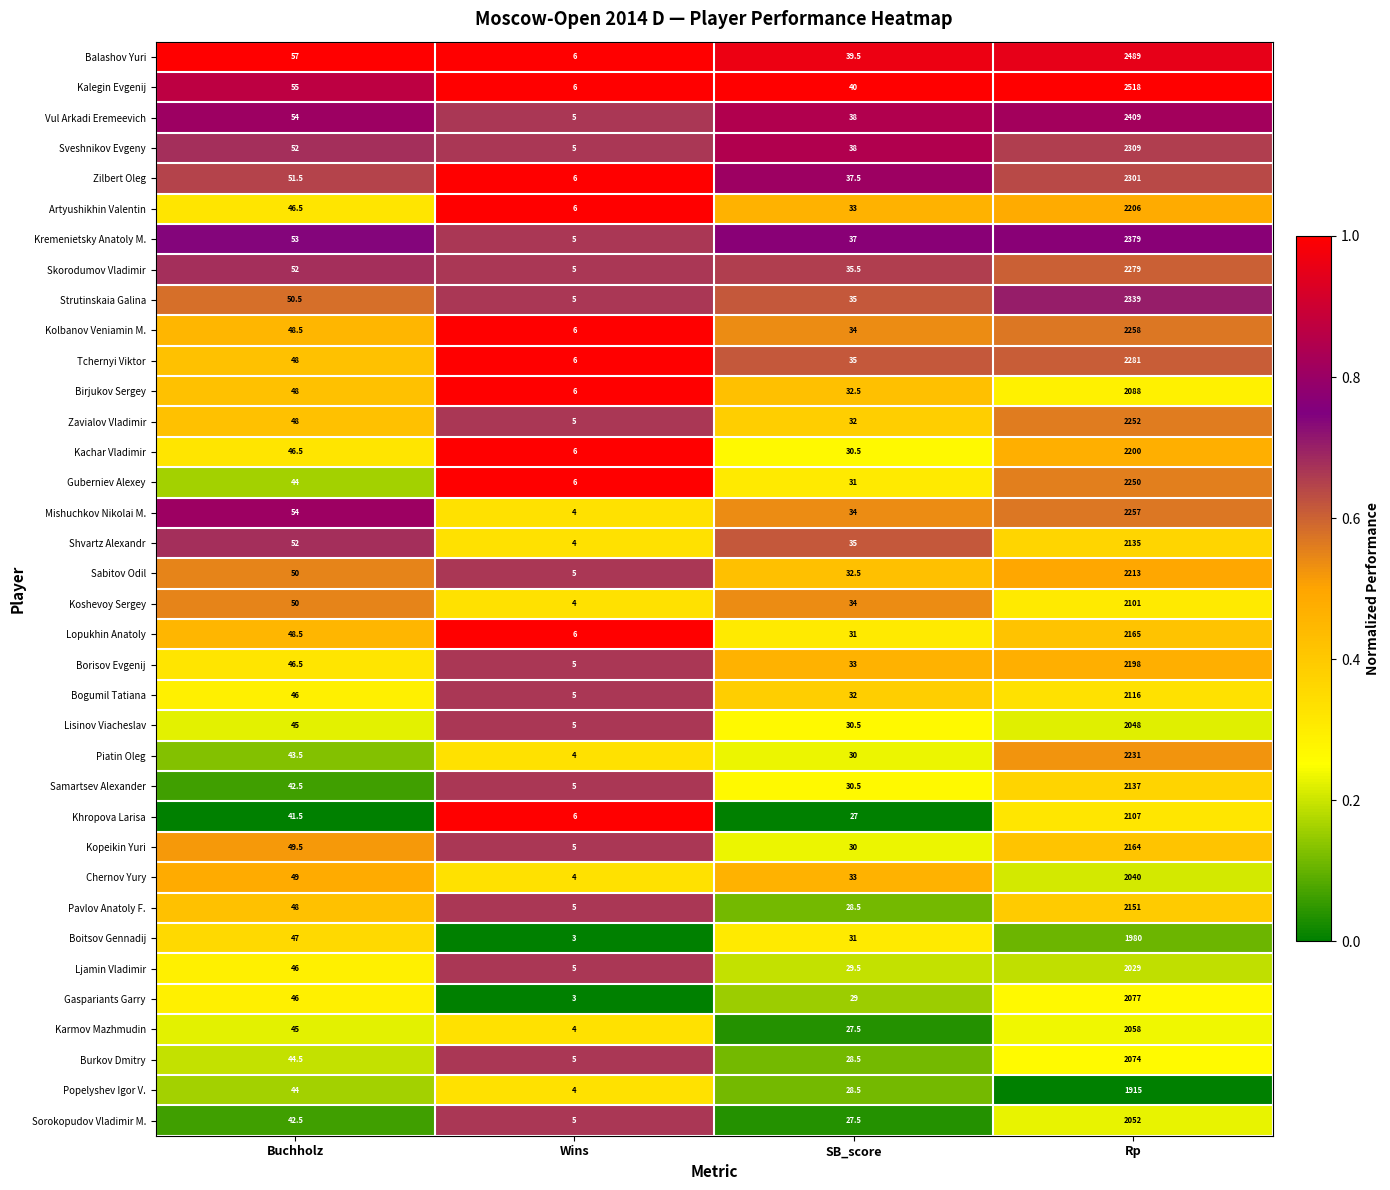

At which category is the sum across all series the highest?

Rp